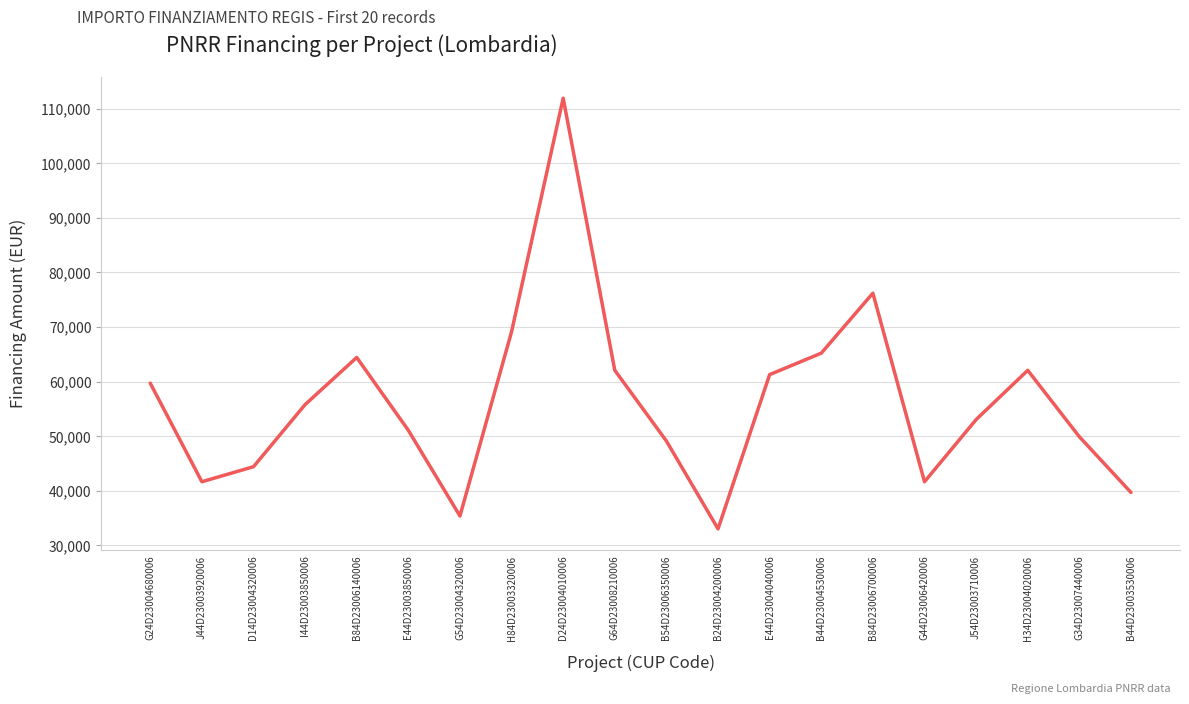

What is the difference between the values at H84D23003320006 and D24D23004010006?

42815.6